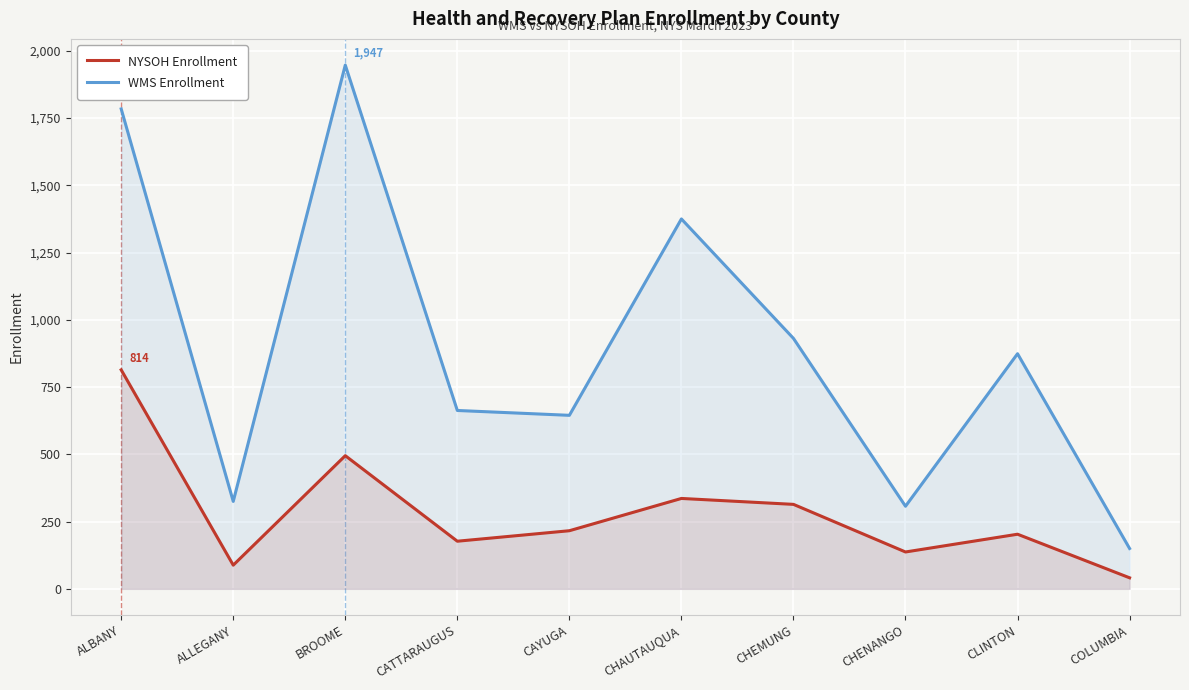

Reading left to right, list all the values displayed in this chart.

NYSOH Enrollment: 814	88	495	177	216	336	314	137	203	41
WMS Enrollment: 1784	325	1947	663	645	1375	931	307	874	150